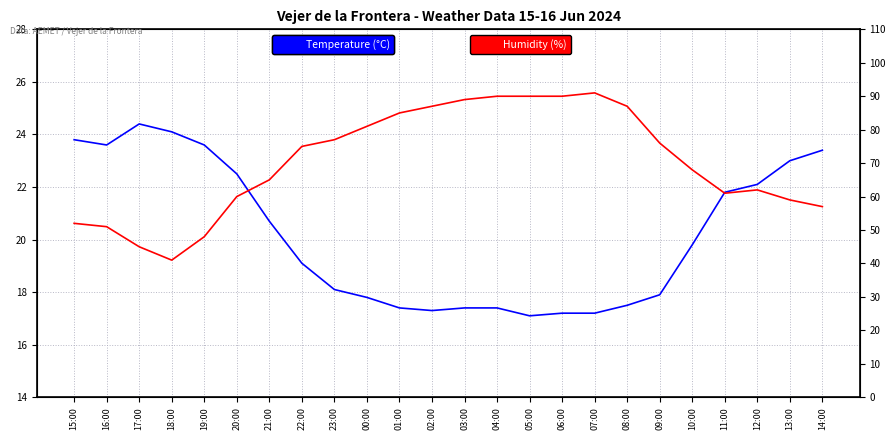

At which label does Humidity (%) first exceed 75?

23:00